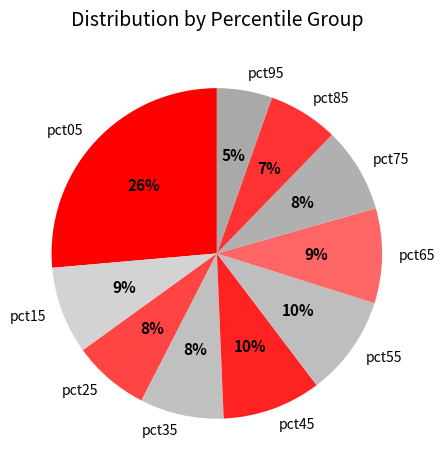

True or false: pct55 accounts for 10% of the total.

True